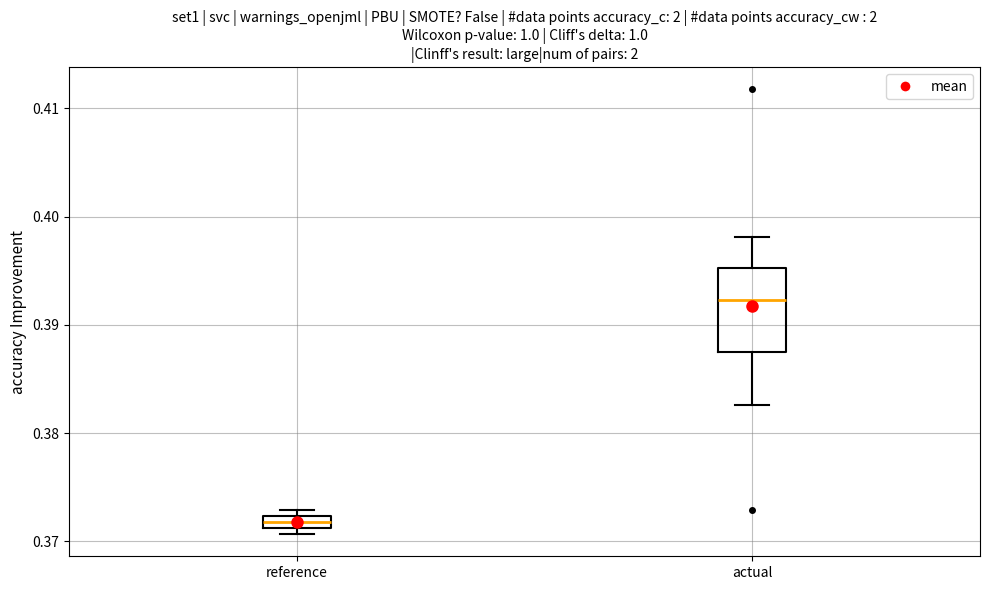

Comparing the boxes themselves (not the whiskers), which one is the tallest?

actual